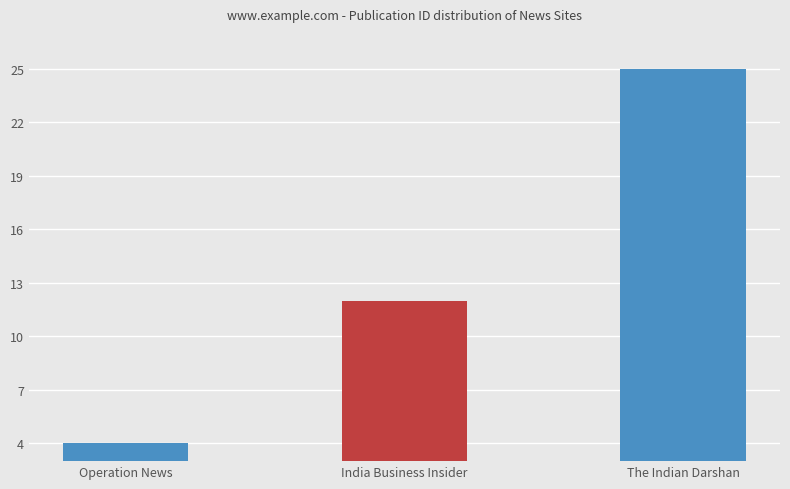

What is the sum of all values?

41